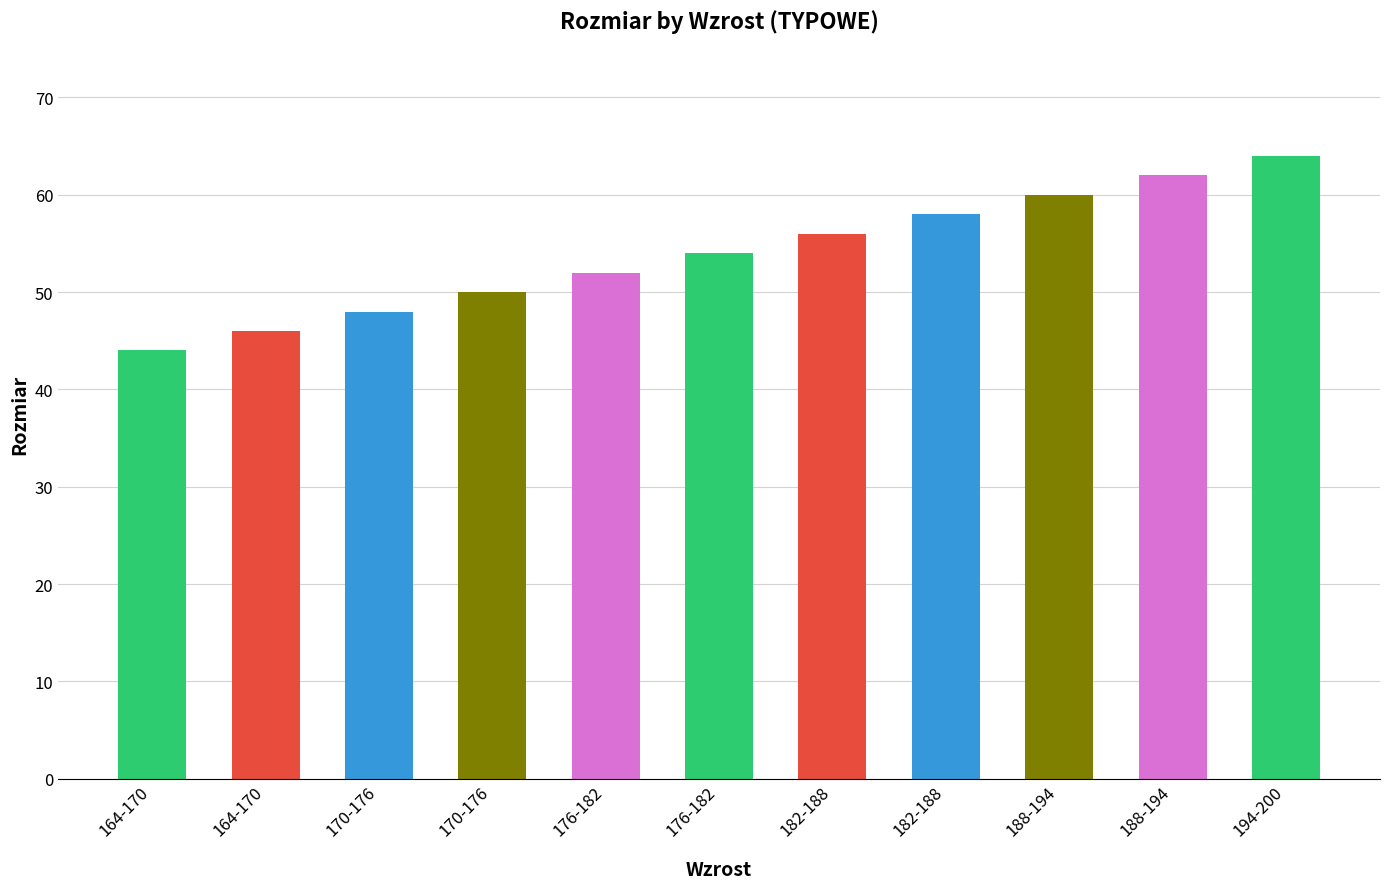

Where is the data nearest to the value 54?

176-182